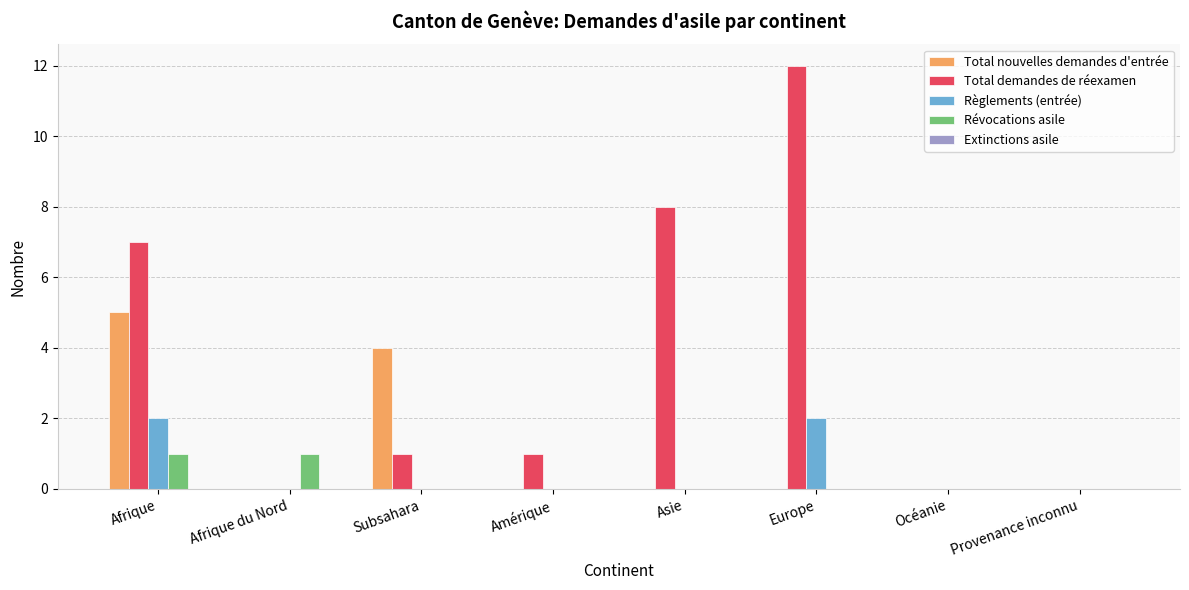

How many data points does each series have?

8